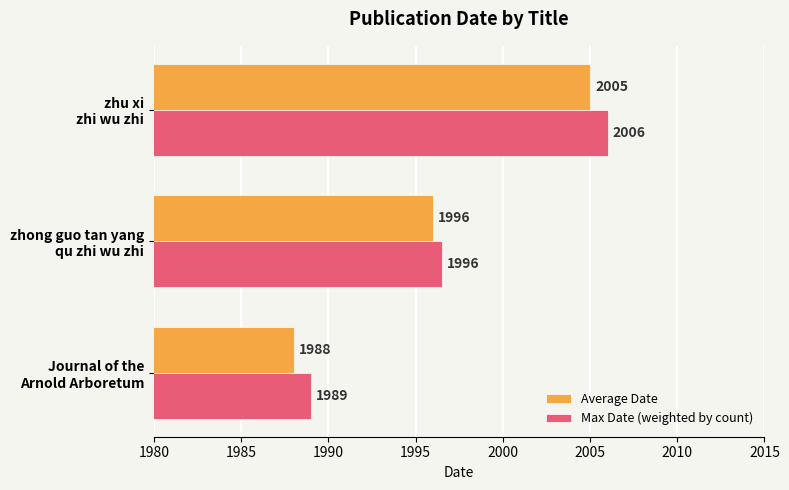

How many Max Date (weighted by count) values are between 1989 and 2006?

3